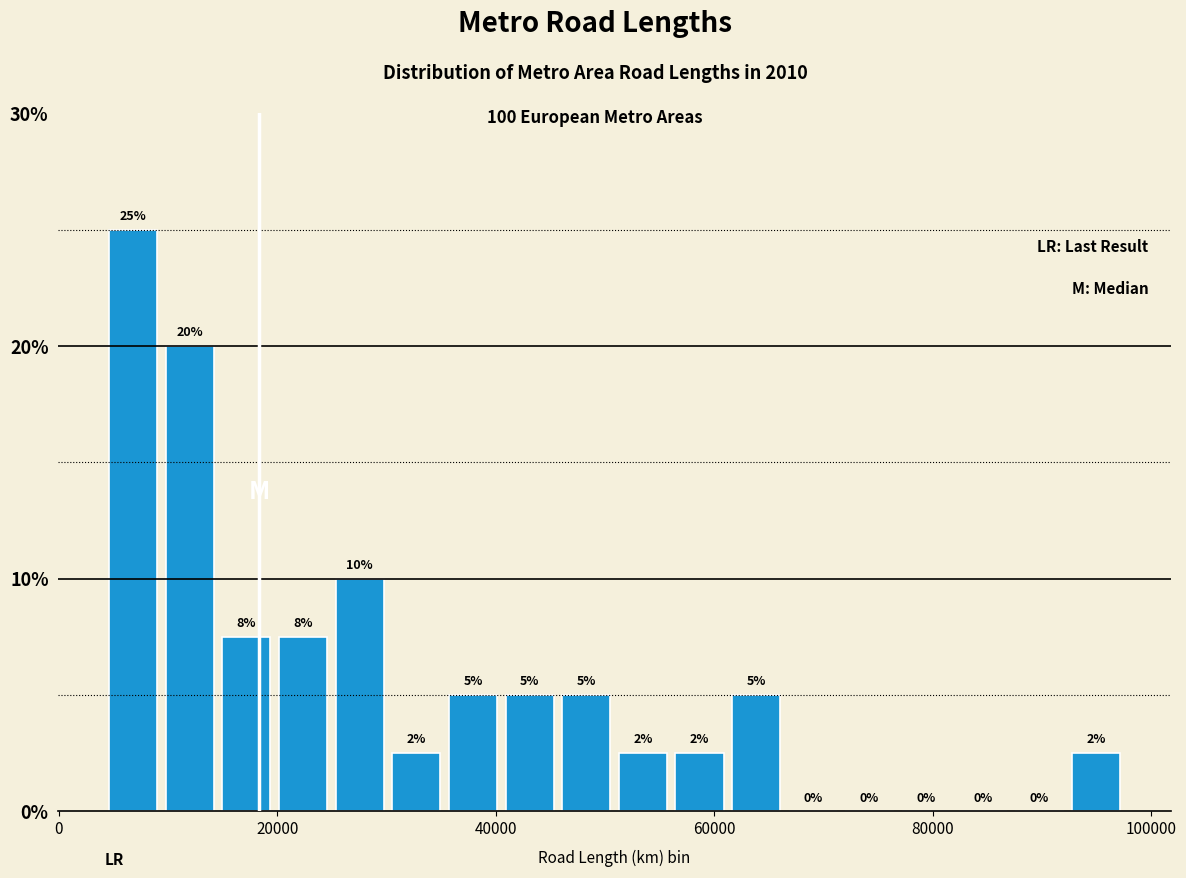

Read against the x-axis, roughly where is the centre of the tallest bar?

6000